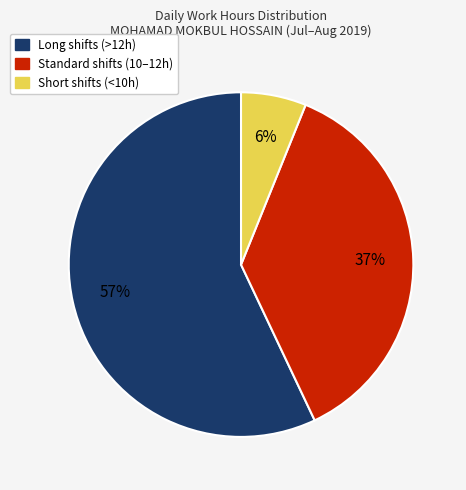

Is there a majority slice in this chart?

Yes